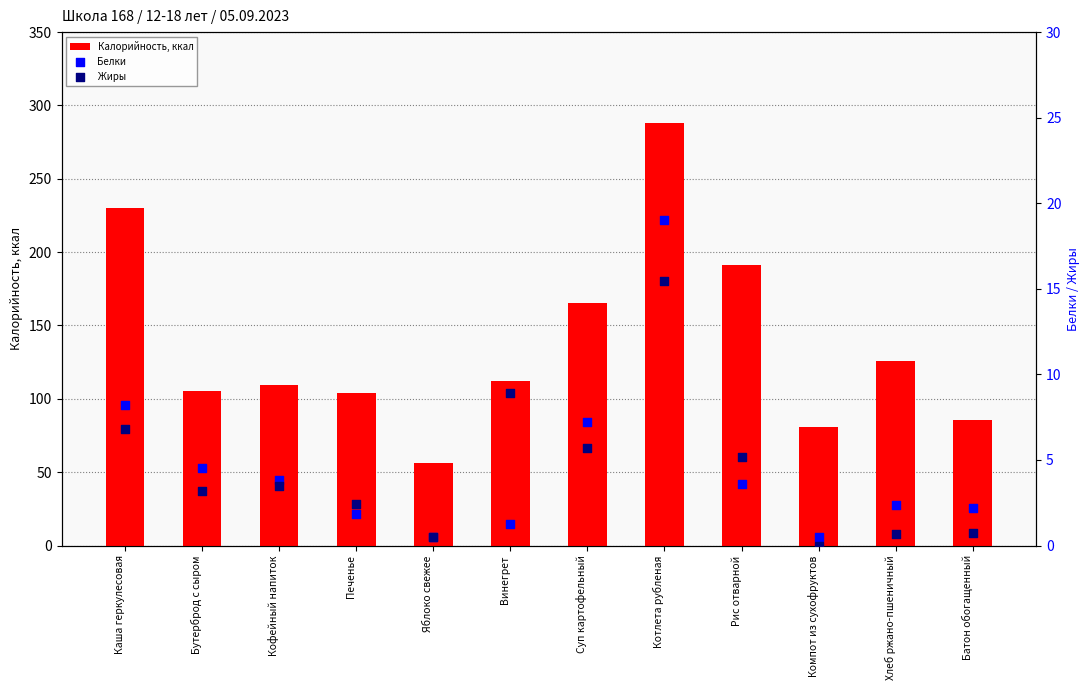

Which series contains the lowest Y value?

Жиры